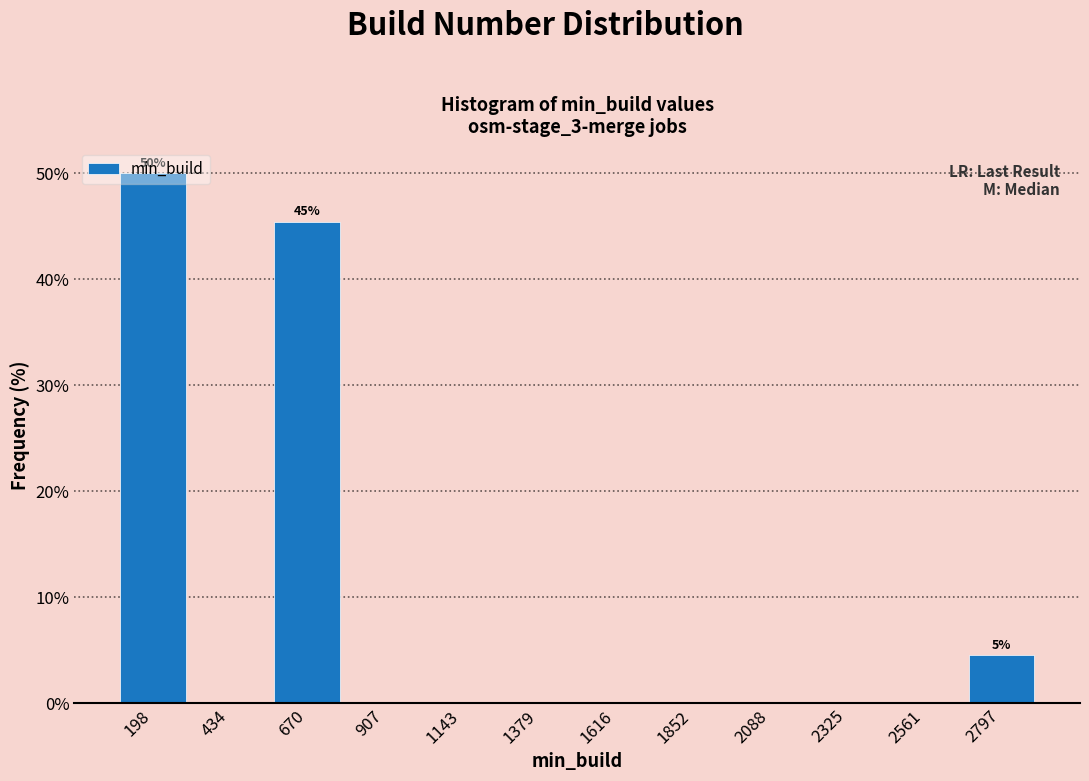

Over which range of the x-axis is the bar tallest?

100 to 300